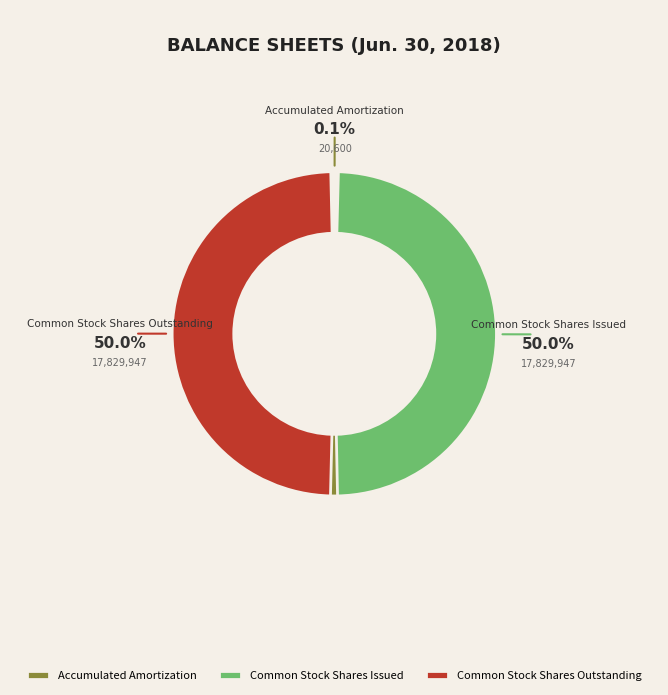

What is the largest slice in the pie chart?

Common stock shares issued